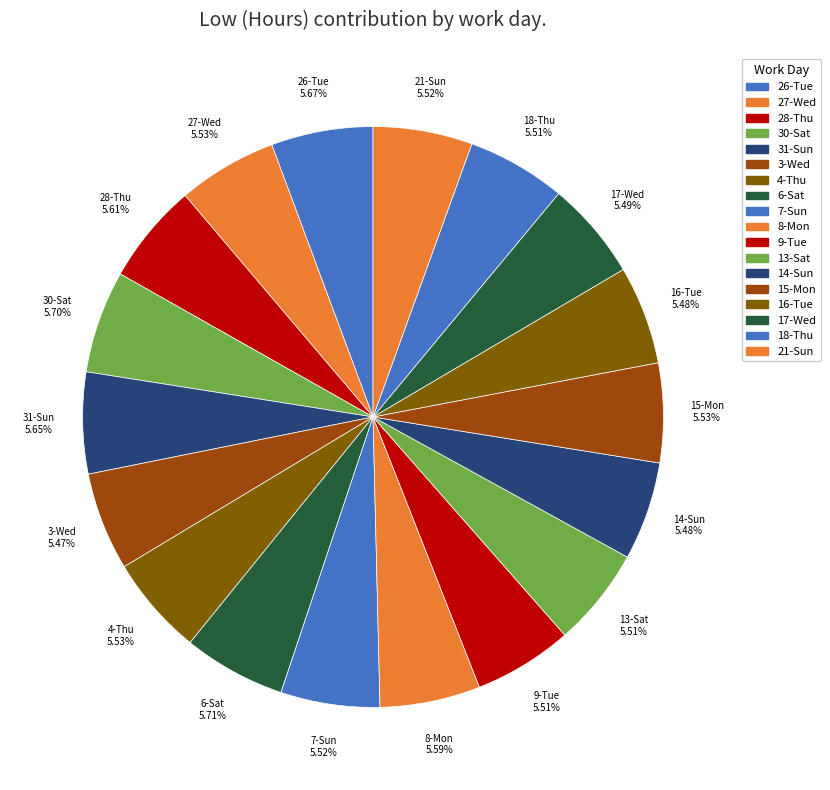

True or false: 6-Sat accounts for 6% of the total.

True